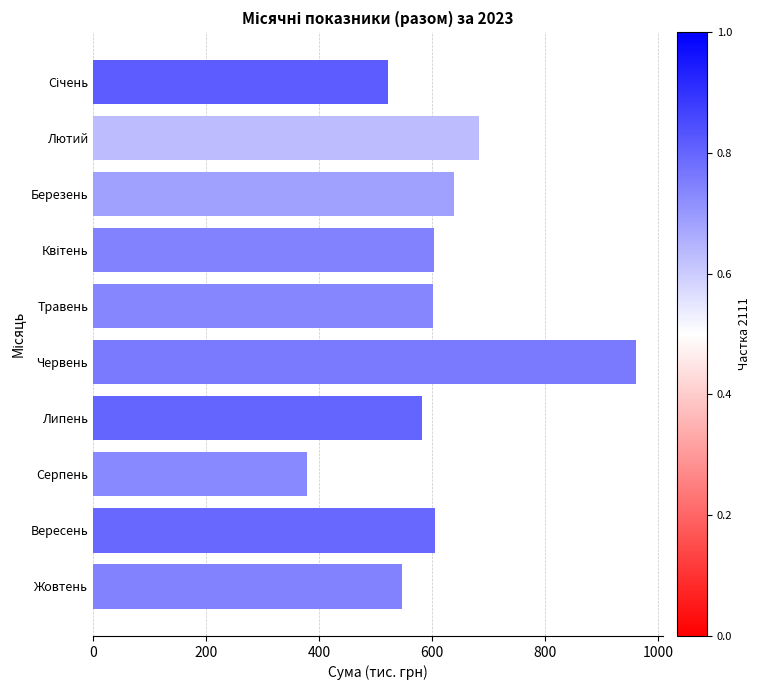

What is the label of the 8th bar from the top?

Серпень